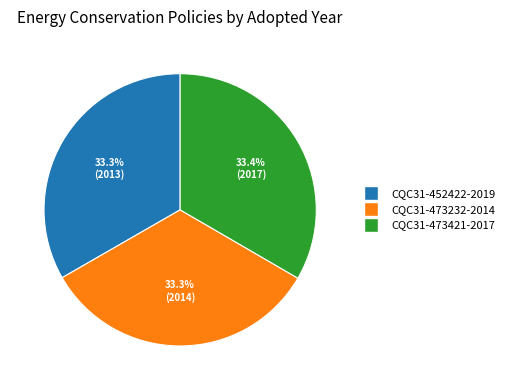

Is there a majority slice in this chart?

No